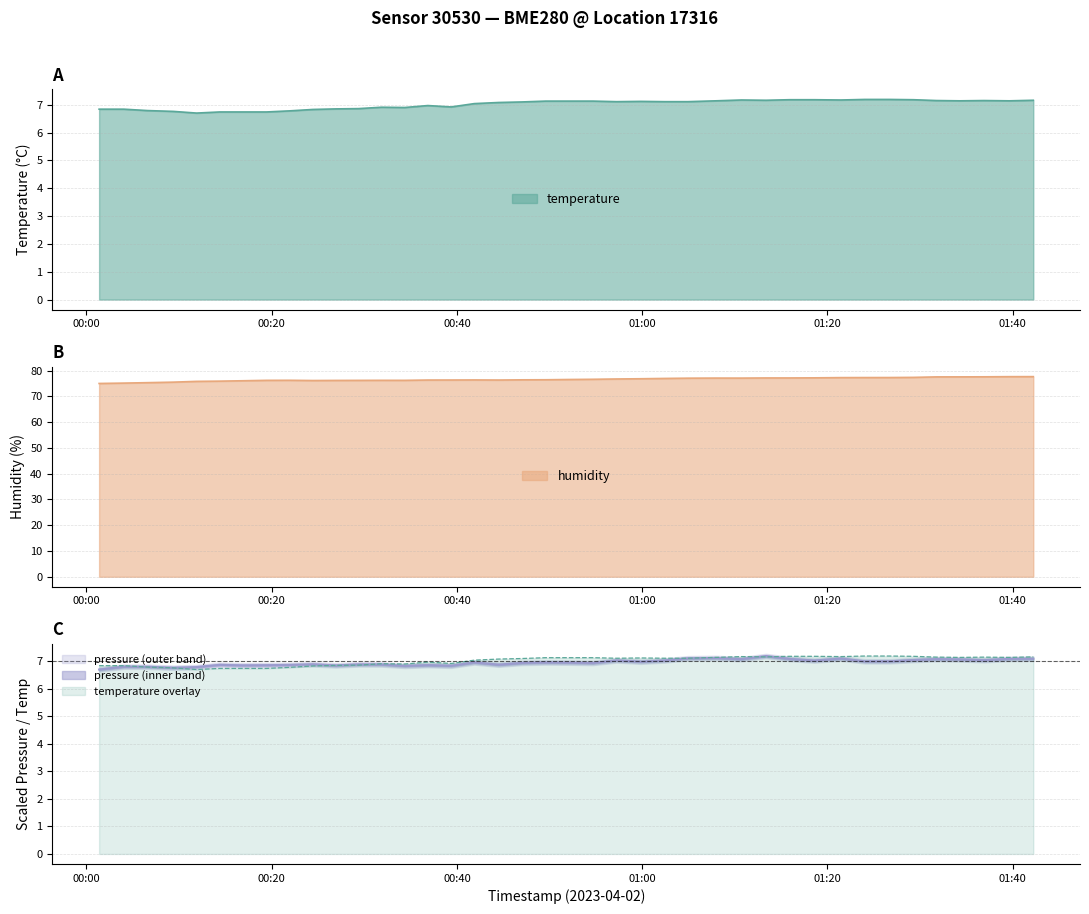

Is the value of temperature at 2023-04-02T01:13:22 greater than the value of humidity at 2023-04-02T01:39:38?

No